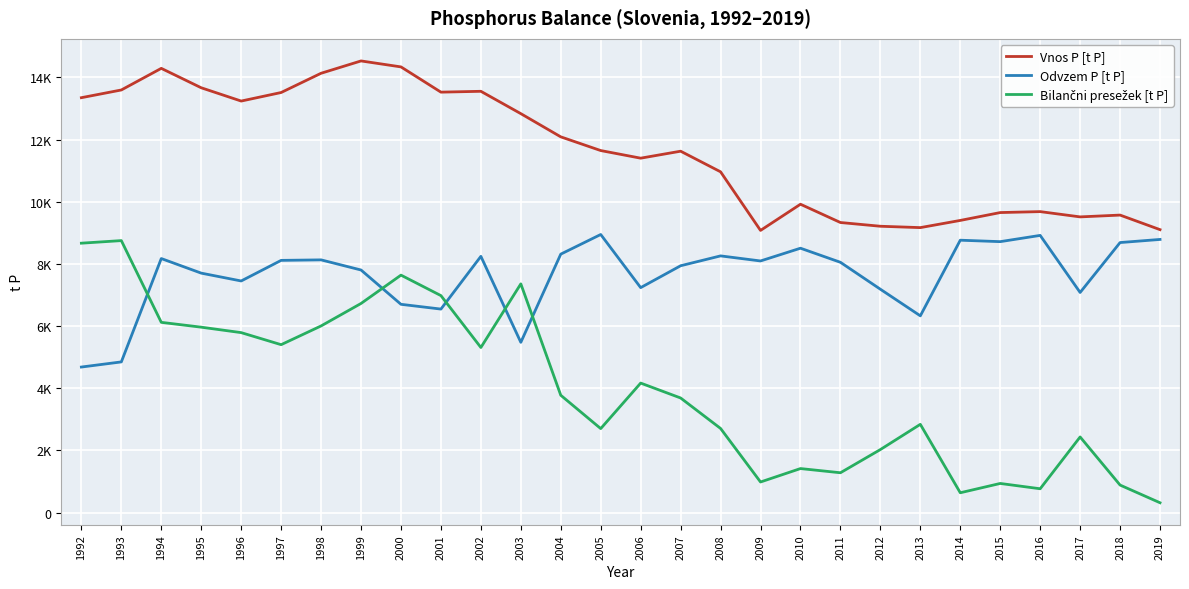

Is it true that Odvzem P [t P] equals 8241.3 at 2002?

True